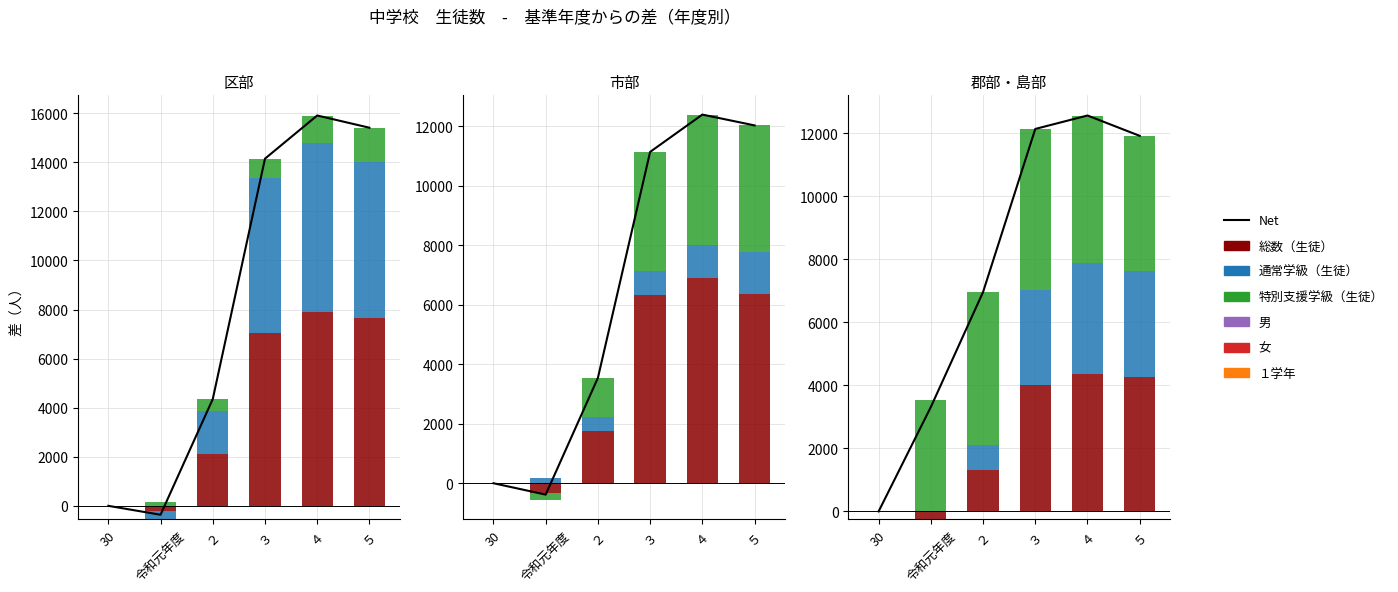

List the series in order of their peak value, lowest first.

特別支援学級（生徒）, 女, １学年, 通常学級（生徒）, 男, 総数（生徒）